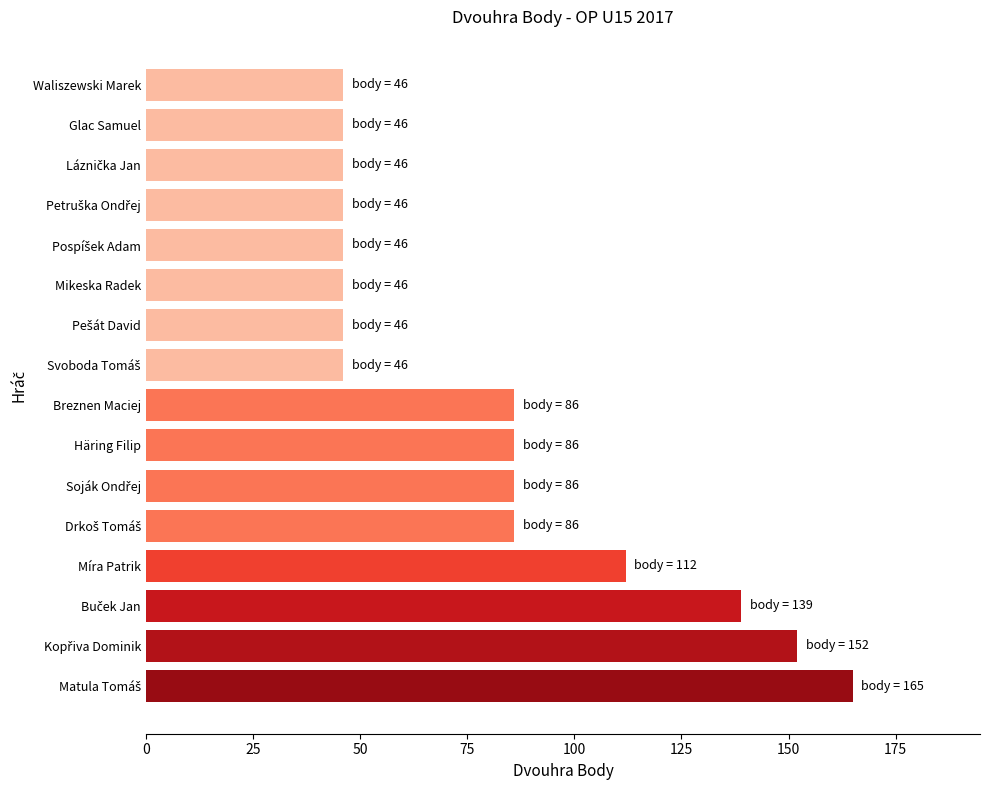

How many data points does each series have?

16